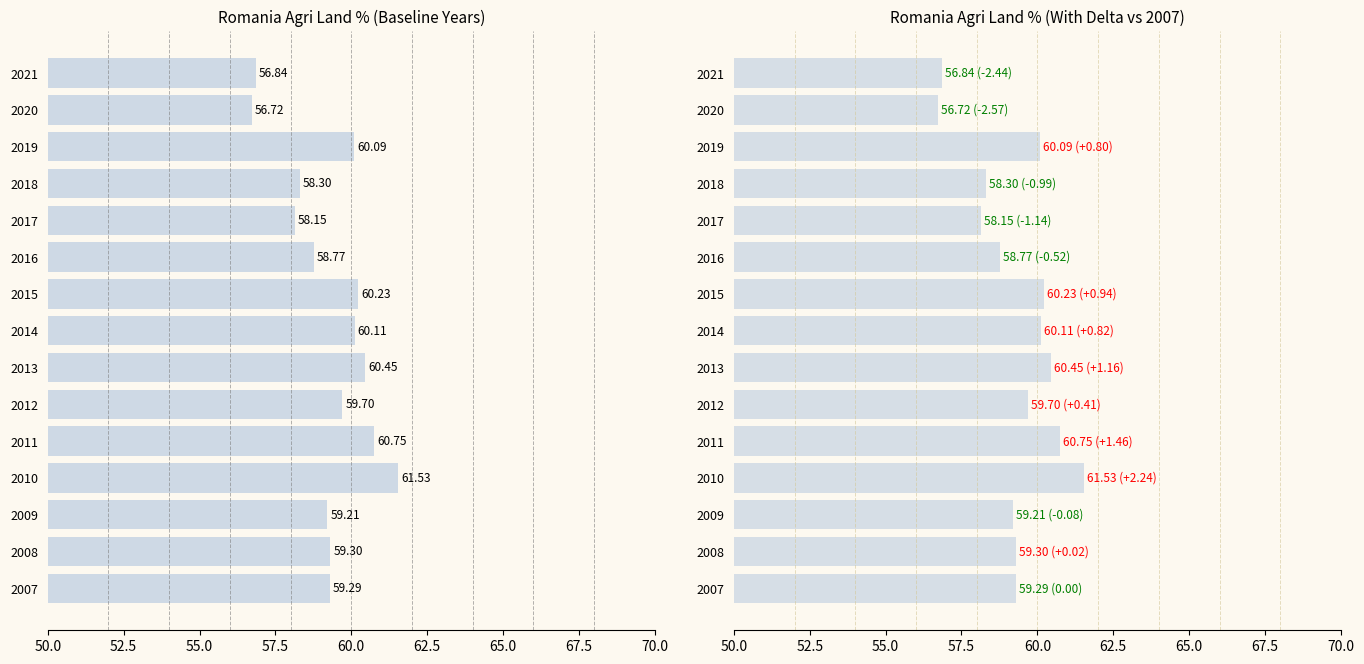

Count the number of categories in the chart.

15